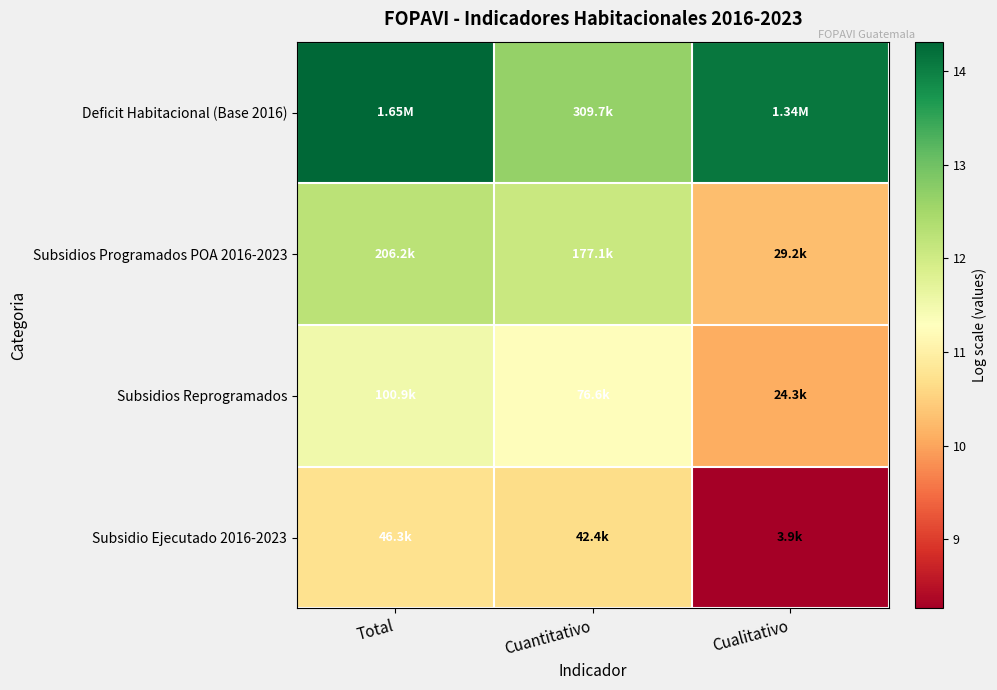

Rank the series by their average value, from highest to lowest.

Deficit Habitacional (Base 2016), Subsidios Programados POA 2016-2023, Subsidios Reprogramados, Subsidio Ejecutado 2016-2023